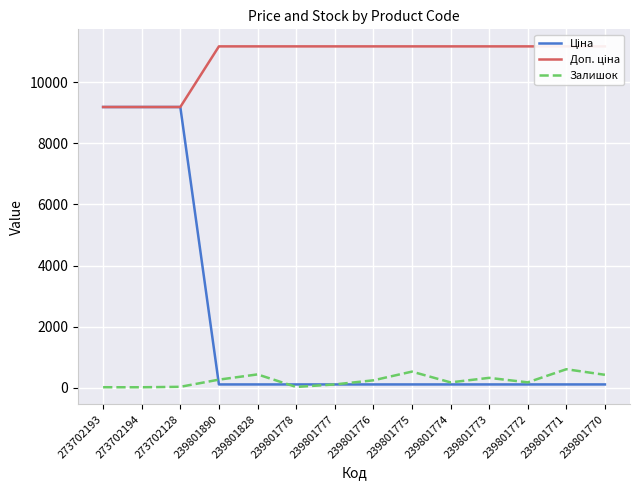

What is the label of the 10th point from the left?

239801774